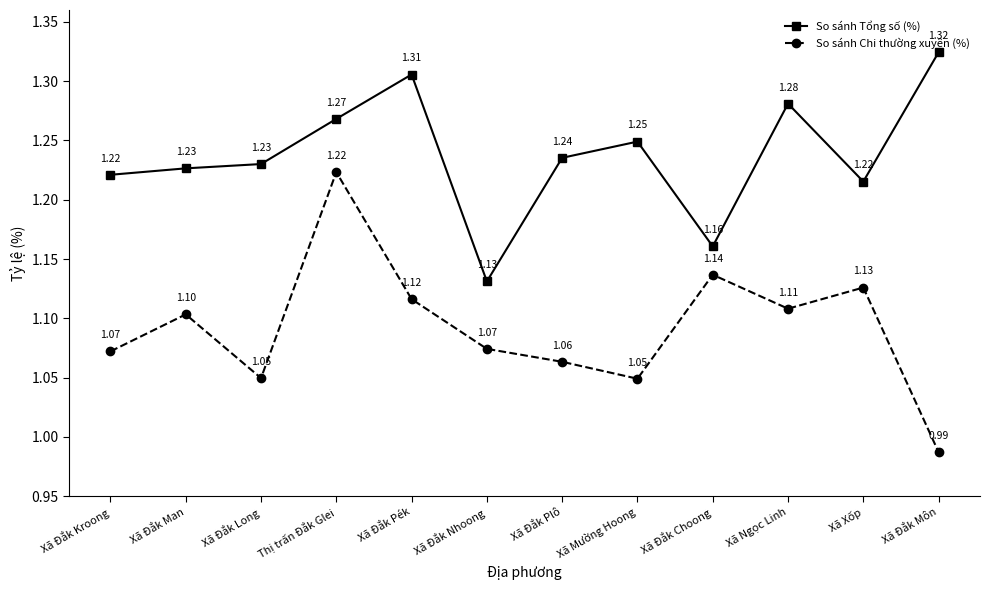

At which category does the chart reach its minimum across all series?

Xã Đắk Môn